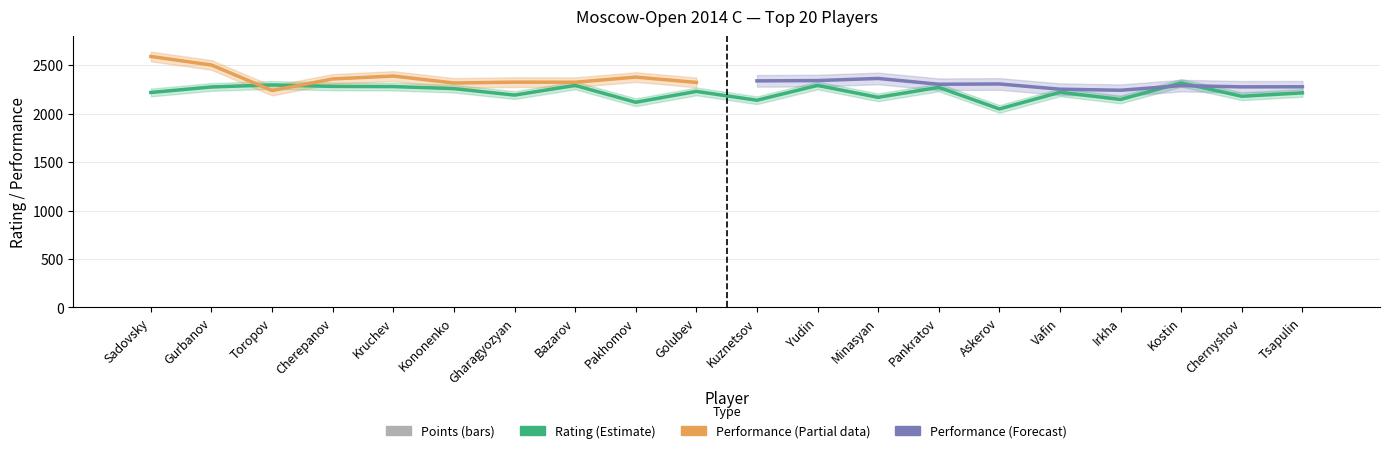

What is the difference between the values at Kruchev and Chernyshov?

0.5